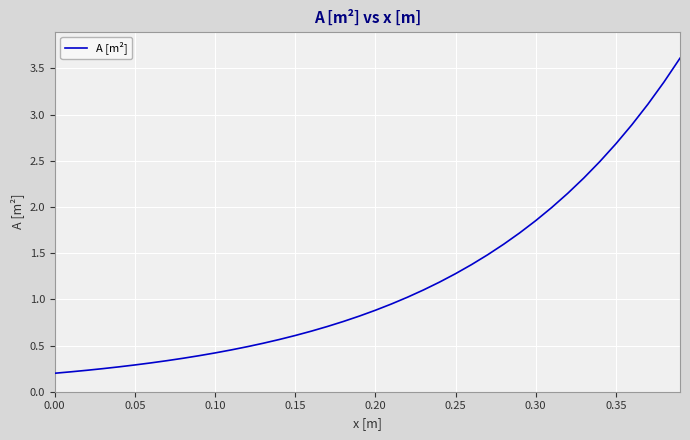

What is the maximum value shown in the chart?

3.6